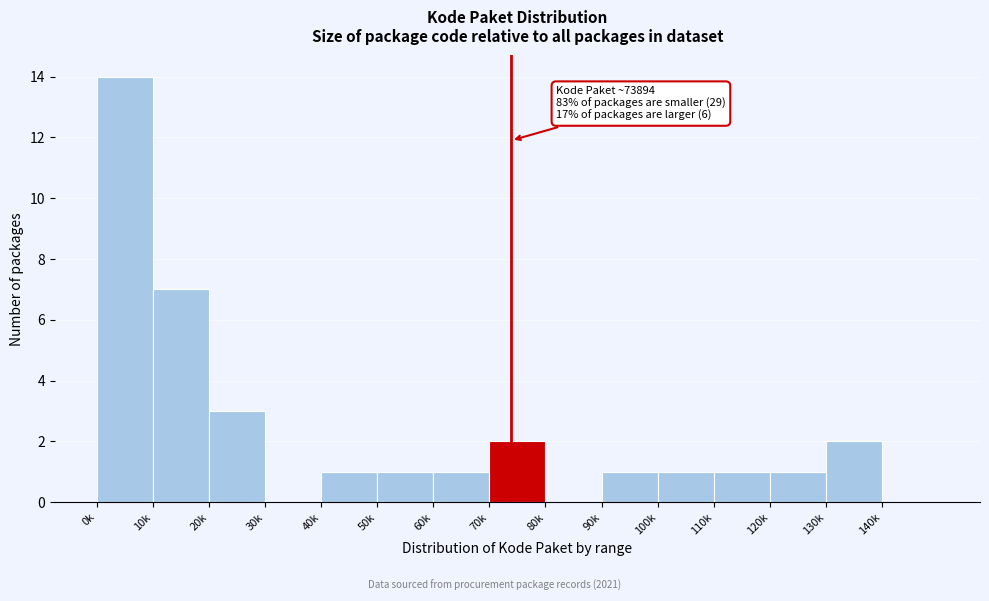

Reading left to right, extract all data points from this chart.

0k=14	10k=7	20k=3	30k=0	40k=1	50k=1	60k=1	70k=2	80k=0	90k=1	100k=1	110k=1	120k=1	130k=2	140k=0